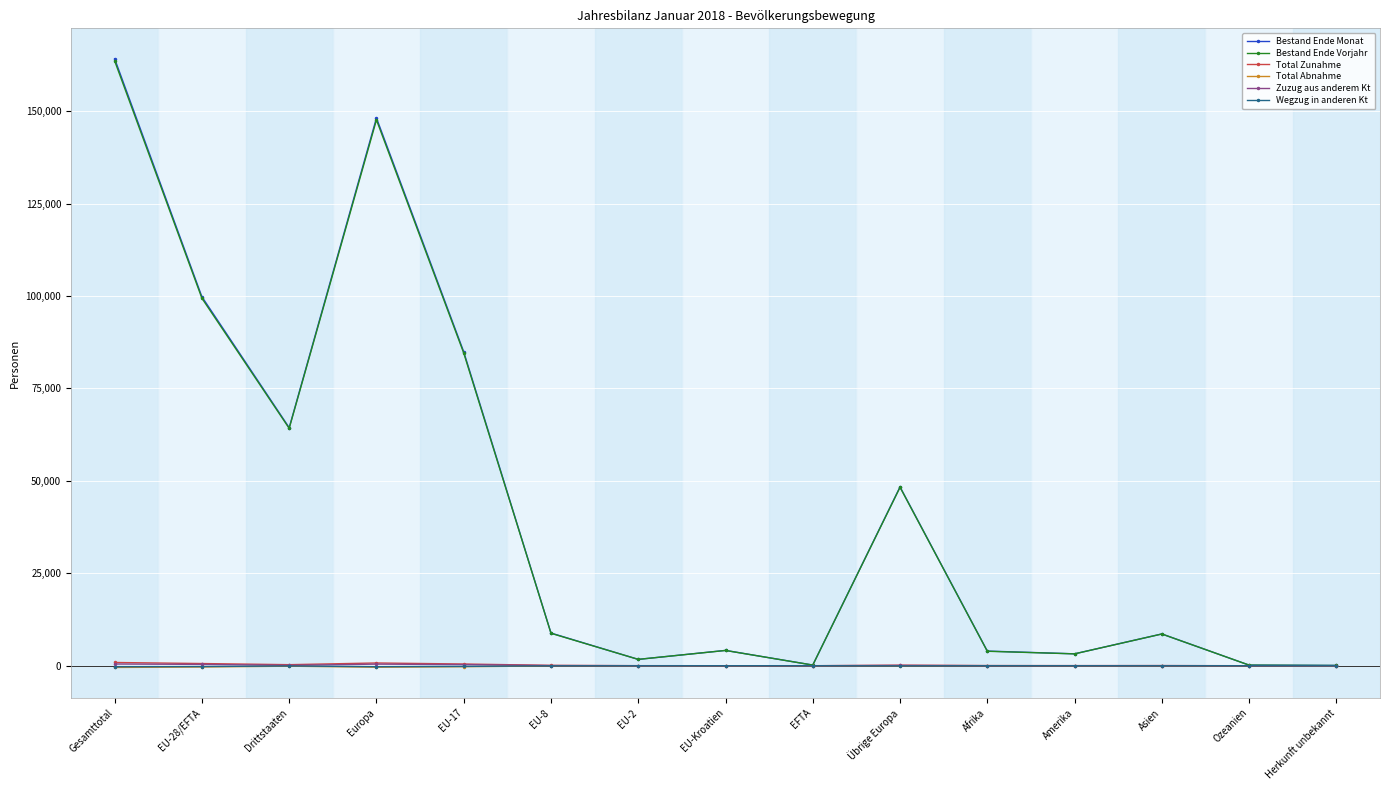

What is the sum of the Total Zunahme values at Drittstaaten and Amerika?

313